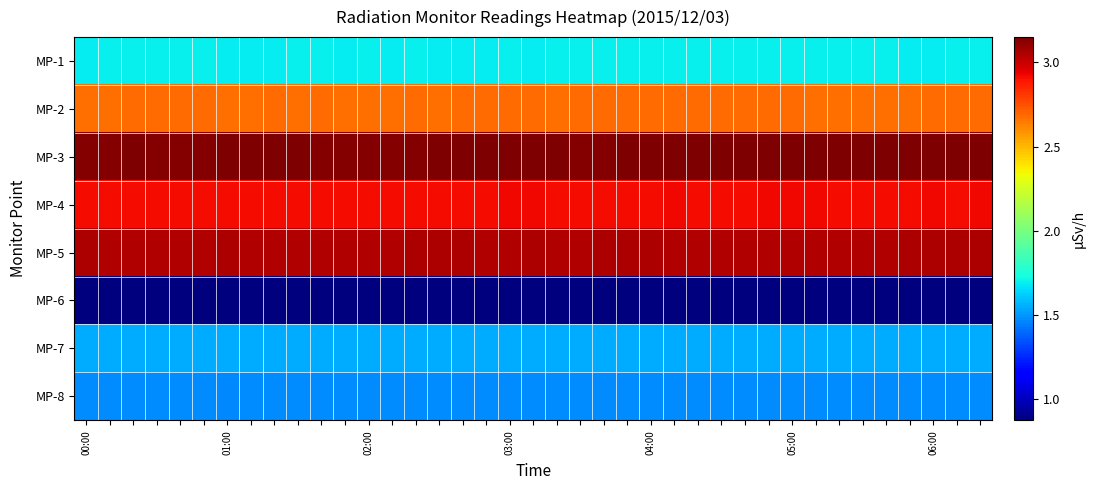

Reading left to right, list all the values displayed in this chart.

MP-1: 1.7	1.7	1.7	1.7	1.7	1.7	1.7	1.7	1.7	1.7	1.7	1.7	1.7	1.7	1.7	1.7	1.7	1.7	1.7	1.7	1.7	1.7	1.7	1.7	1.7	1.7	1.7	1.7	1.7	1.7	1.7	1.7	1.7	1.7	1.7	1.7	1.7	1.7	1.7
MP-2: 2.7	2.7	2.7	2.7	2.7	2.7	2.7	2.7	2.7	2.7	2.7	2.7	2.7	2.7	2.7	2.7	2.7	2.7	2.7	2.7	2.7	2.7	2.7	2.7	2.7	2.7	2.7	2.7	2.7	2.7	2.7	2.7	2.7	2.7	2.7	2.7	2.7	2.7	2.7
MP-3: 3.1	3.1	3.1	3.1	3.1	3.1	3.1	3.1	3.1	3.1	3.1	3.1	3.1	3.1	3.1	3.1	3.1	3.1	3.1	3.1	3.1	3.1	3.1	3.1	3.1	3.1	3.1	3.1	3.1	3.1	3.1	3.1	3.1	3.1	3.1	3.1	3.1	3.1	3.1
MP-4: 2.9	2.9	2.9	2.9	2.9	2.9	2.9	2.9	2.9	2.9	2.9	2.9	2.9	2.9	2.9	2.9	2.9	2.9	2.9	2.9	2.9	2.9	2.9	2.9	2.9	2.9	2.9	2.9	2.9	2.9	2.9	2.9	2.9	2.9	2.9	2.9	2.9	2.9	2.9
MP-5: 3.1	3.0	3.1	3.0	3.1	3.1	3.1	3.0	3.1	3.0	3.0	3.0	3.1	3.0	3.1	3.1	3.1	3.1	3.1	3.1	3.1	3.1	3.1	3.1	3.1	3.0	3.0	3.1	3.0	3.1	3.0	3.1	3.0	3.0	3.1	3.1	3.1	3.1	3.1
MP-6: 0.9	0.9	0.9	0.9	0.9	0.9	0.9	0.9	0.9	0.9	0.9	0.9	0.9	0.9	0.9	0.9	0.9	0.9	0.9	0.9	0.9	0.9	0.9	0.9	0.9	0.9	0.9	0.9	0.9	0.9	0.9	0.9	0.9	0.9	0.9	0.9	0.9	0.9	0.9
MP-7: 1.5	1.5	1.5	1.5	1.5	1.5	1.5	1.5	1.5	1.5	1.5	1.5	1.5	1.5	1.5	1.5	1.5	1.5	1.5	1.5	1.5	1.5	1.5	1.5	1.5	1.5	1.5	1.5	1.5	1.5	1.5	1.5	1.5	1.5	1.5	1.5	1.5	1.5	1.5
MP-8: 1.5	1.5	1.5	1.5	1.5	1.5	1.5	1.5	1.5	1.5	1.5	1.5	1.5	1.5	1.5	1.5	1.5	1.5	1.5	1.5	1.5	1.5	1.5	1.5	1.5	1.5	1.5	1.5	1.5	1.5	1.5	1.5	1.5	1.5	1.5	1.5	1.5	1.5	1.5